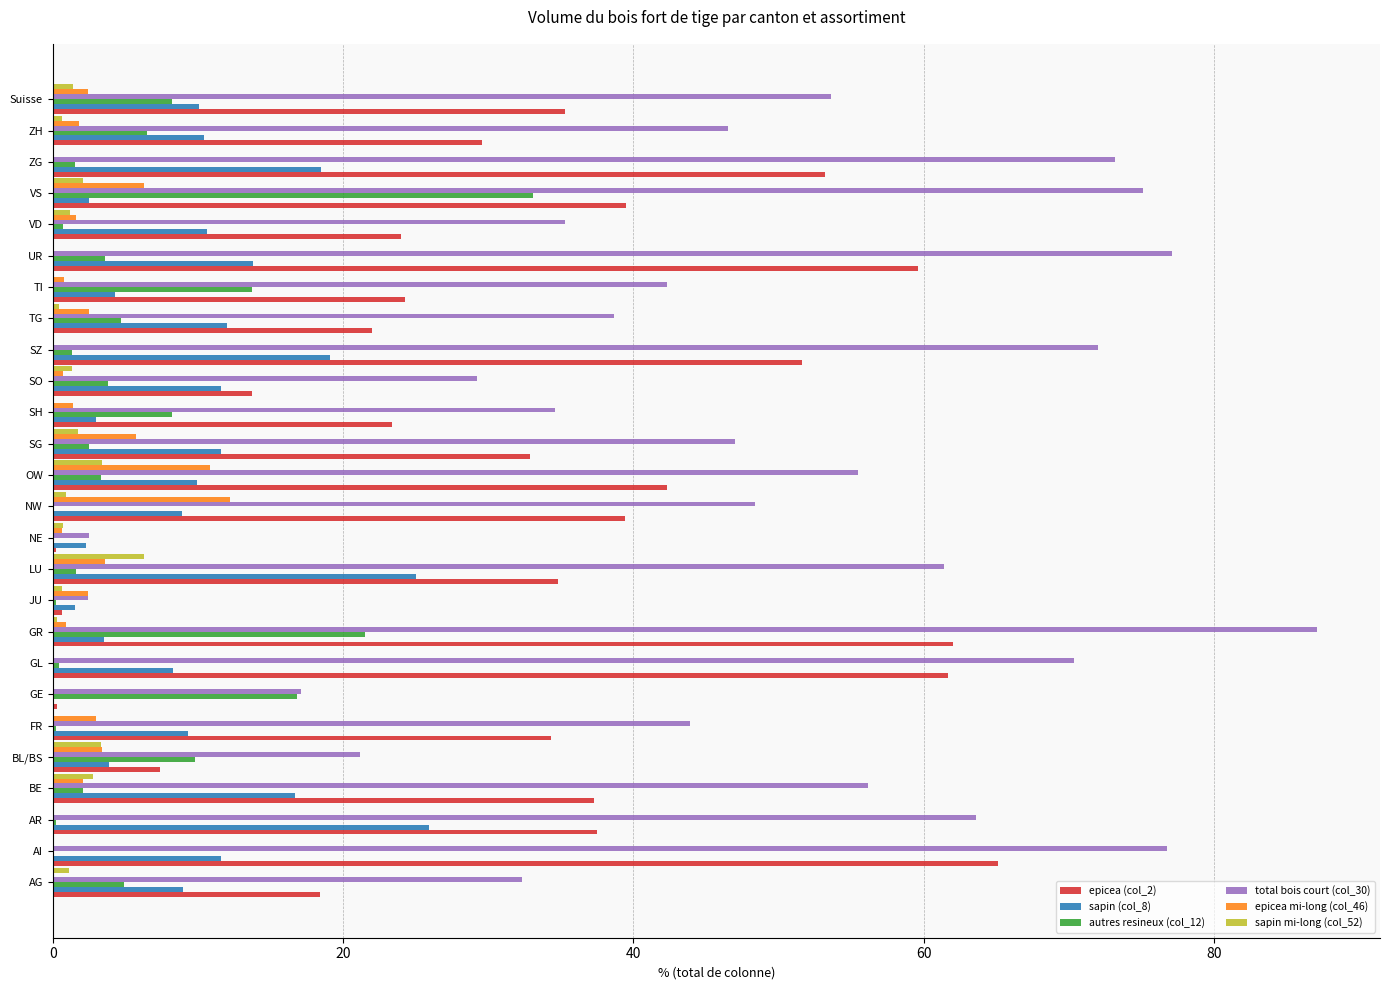

Which series has the largest total across all categories?

total bois court (col_30)